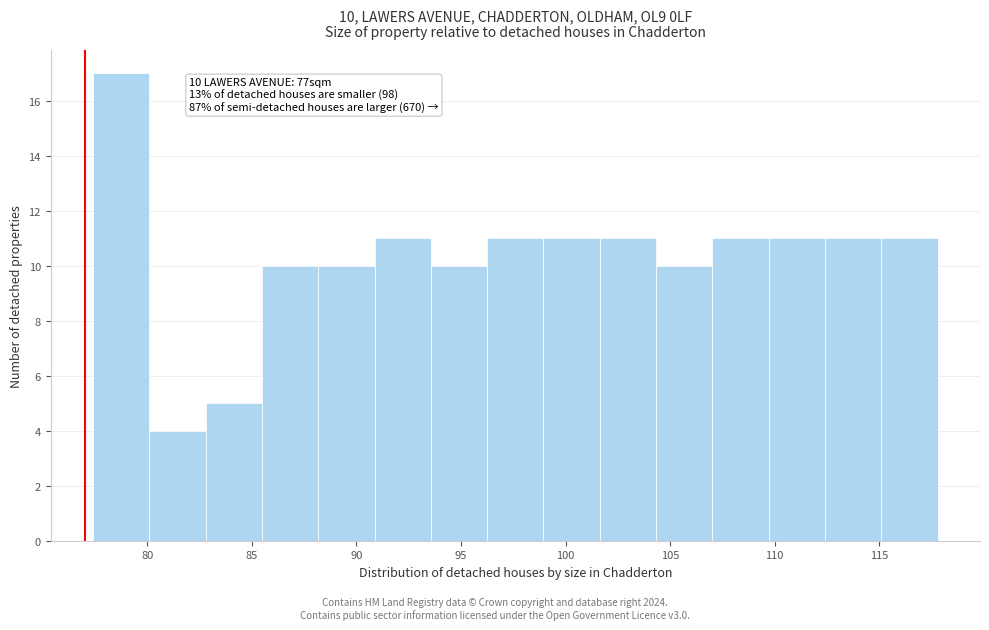

Which range on the x-axis has the tallest bar?

77.5 to 80.0